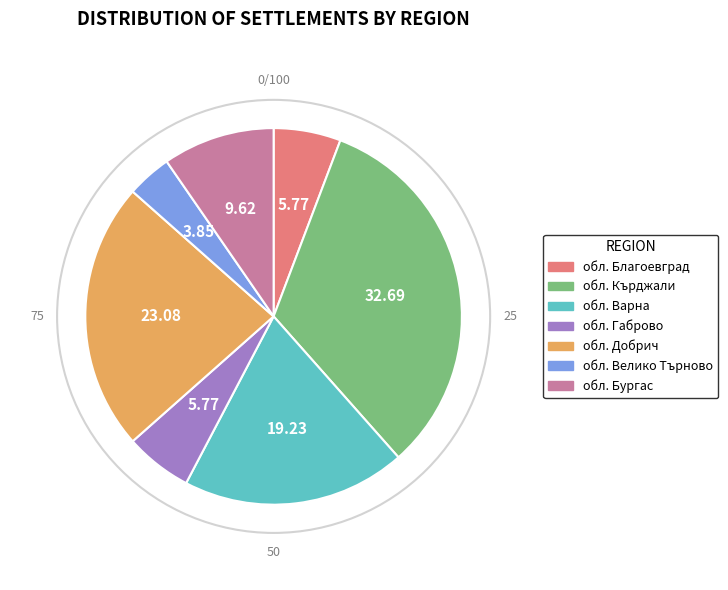

Is there any slice that represents more than half of the pie?

No